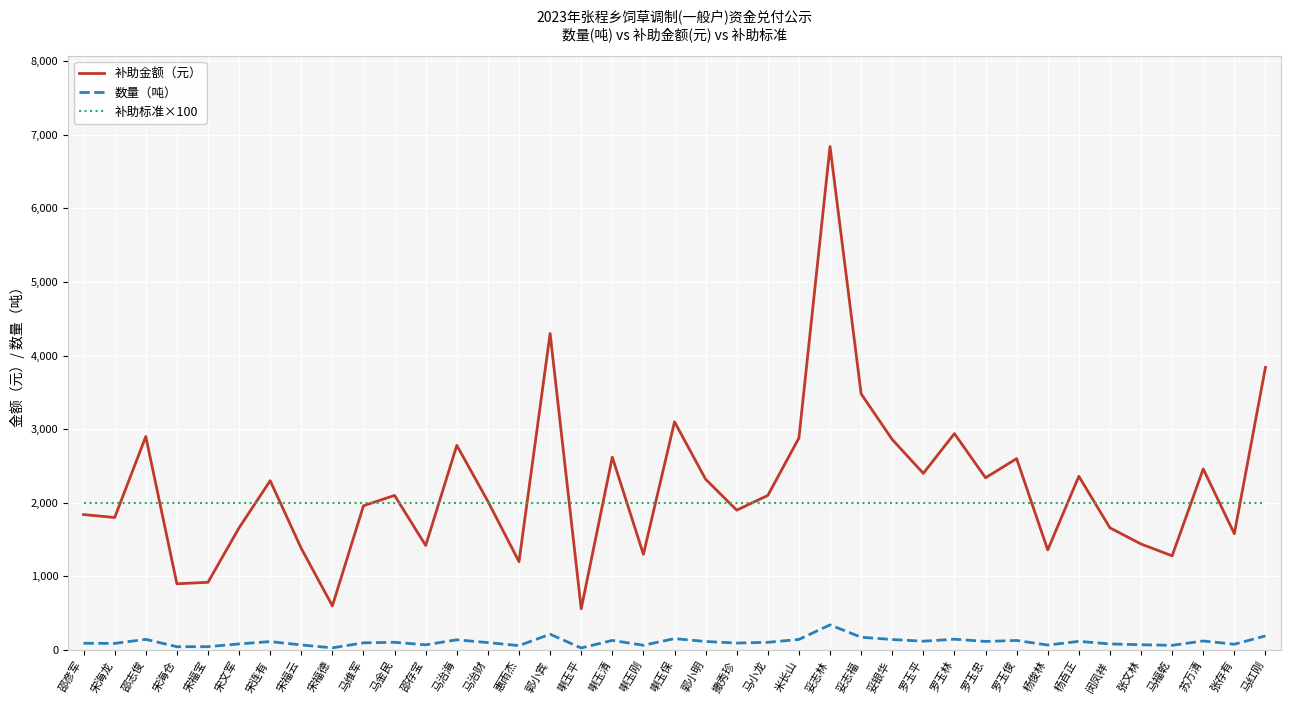

At which category is the sum across all series the highest?

妥志林